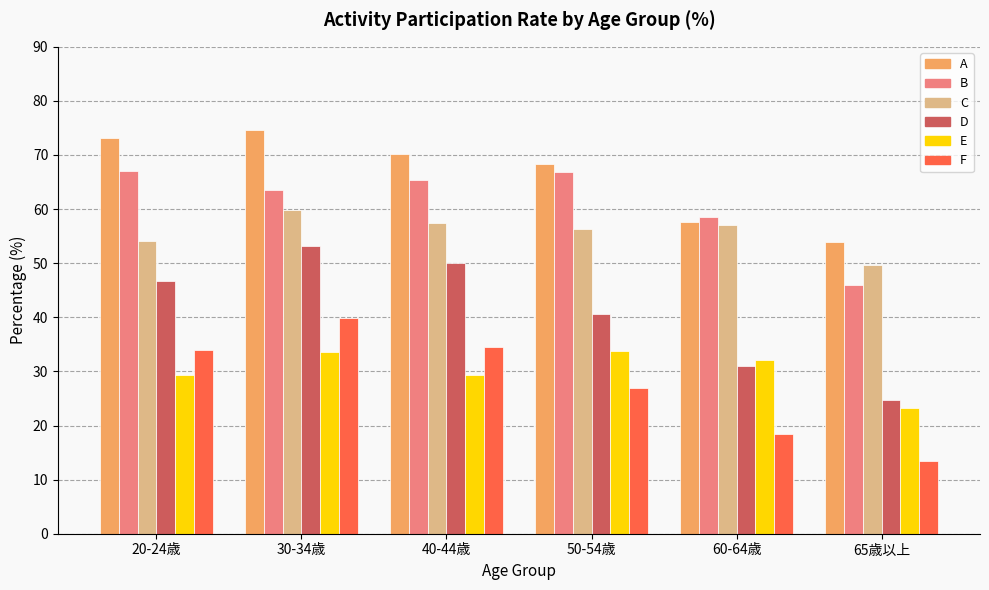

What is the label of the 6th bar from the left?

65歳以上